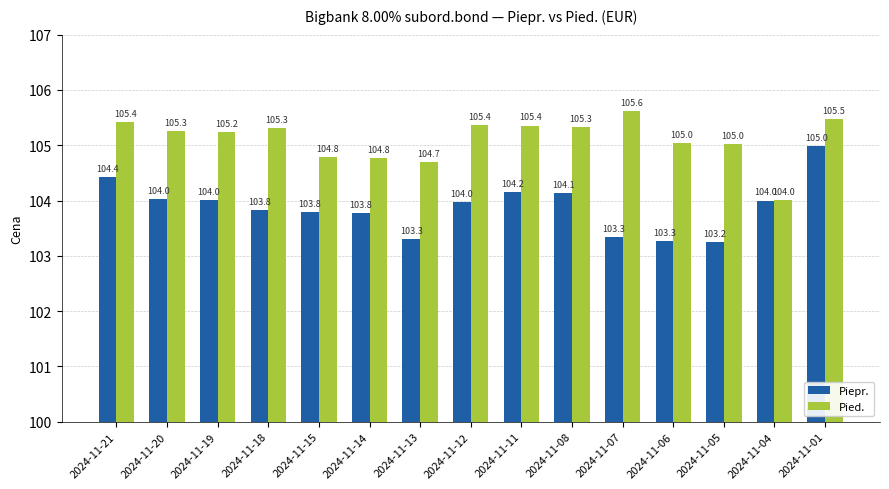

The Piepr. series shows 103.8 at 2024-11-15. True or false?

True